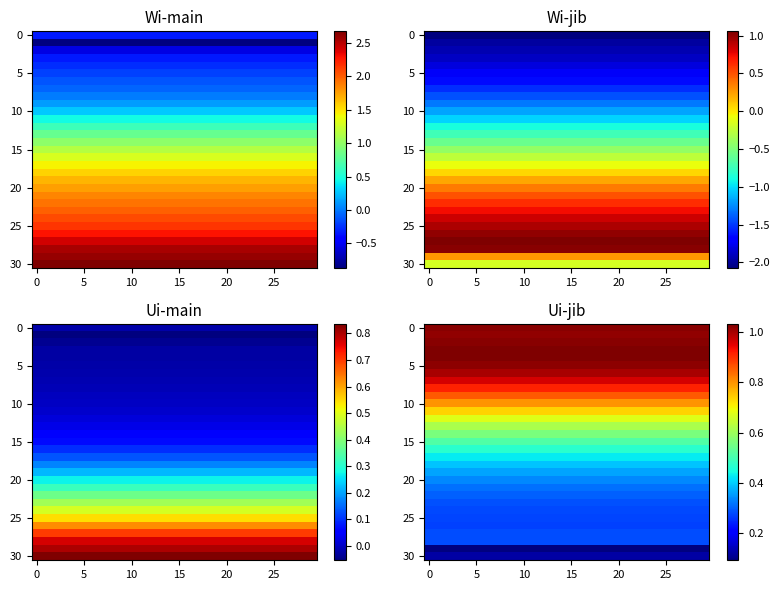

At how many categories does at least one series exceed 0?

30